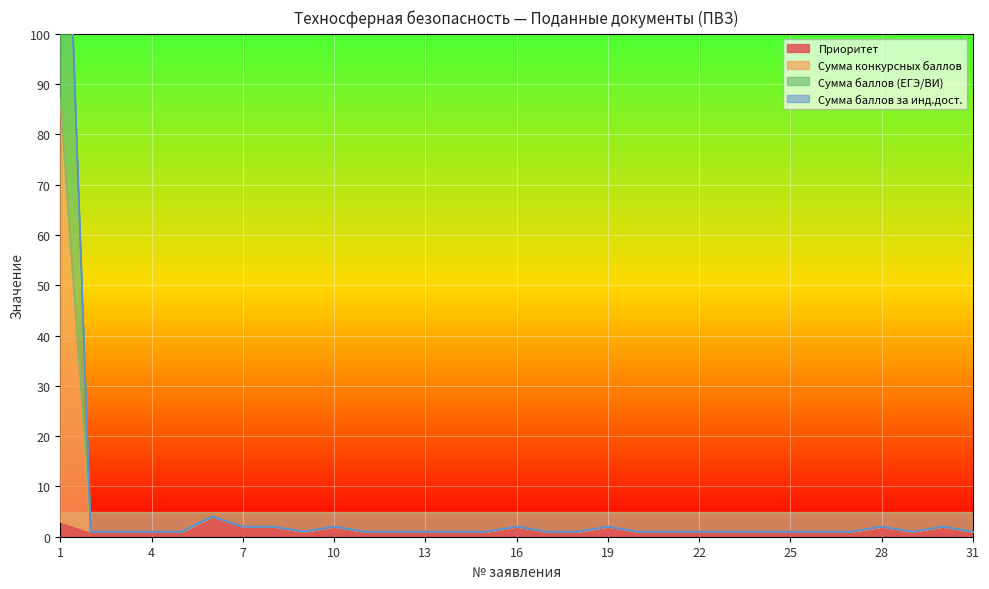

Is it true that Приоритет equals 1 at 22?

True